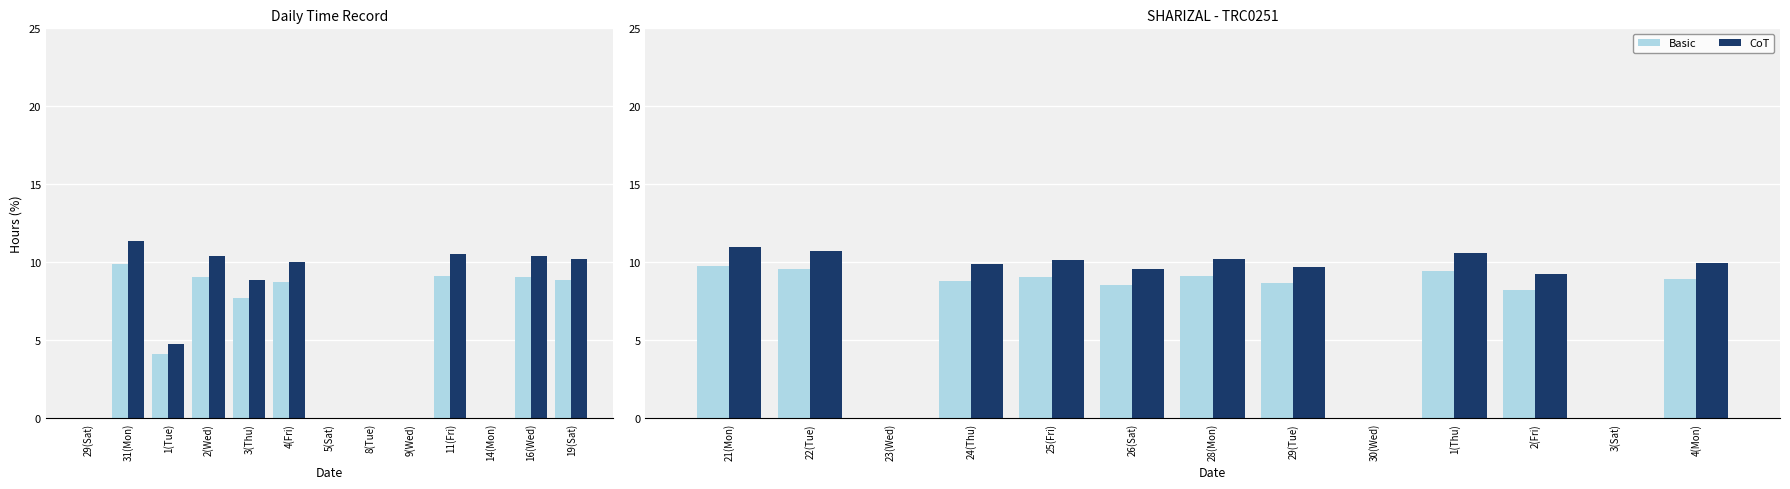

What is the label of the 5th bar from the left?

25(Fri)